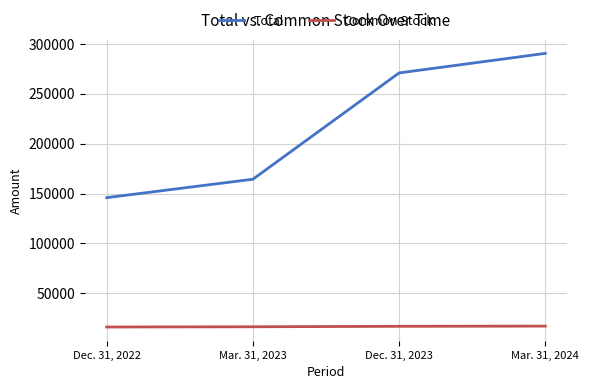

How many values in the Total series are below 270872?

2